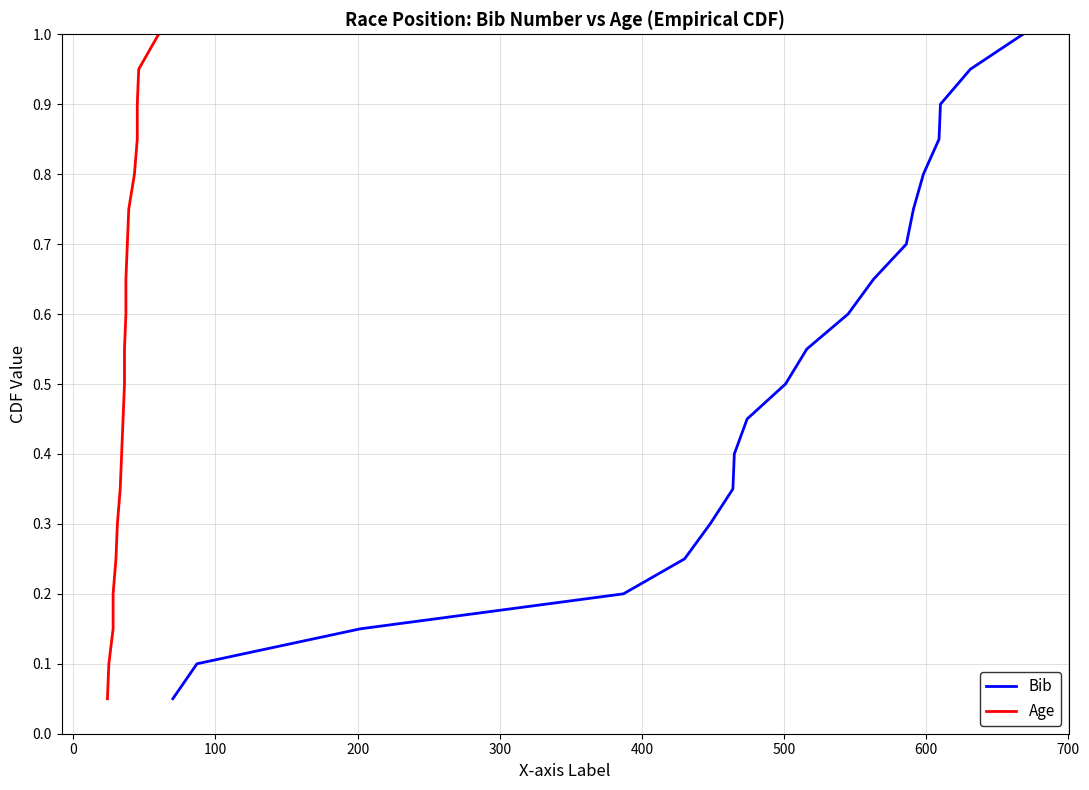

What is the highest value of the Bib series?

1.0